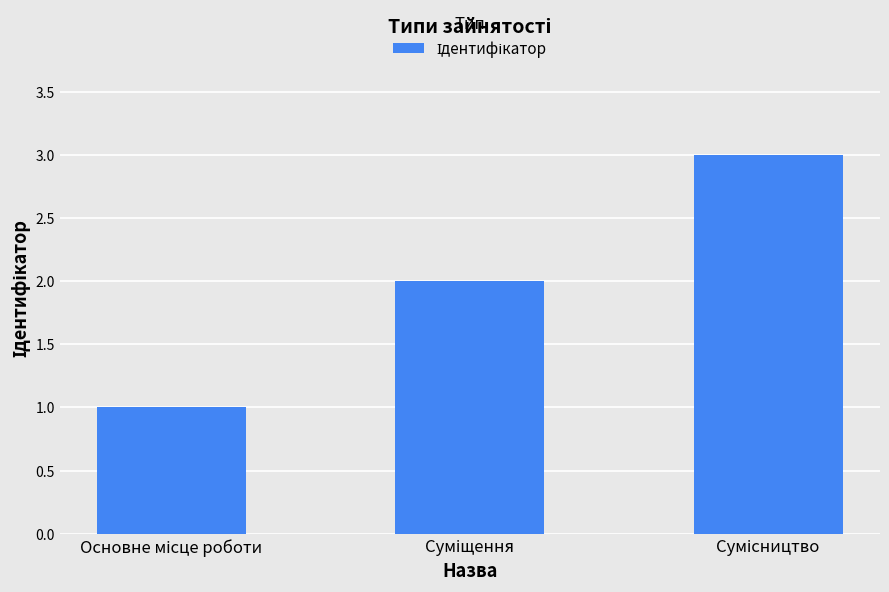

Does the chart contain stacked bars?

No